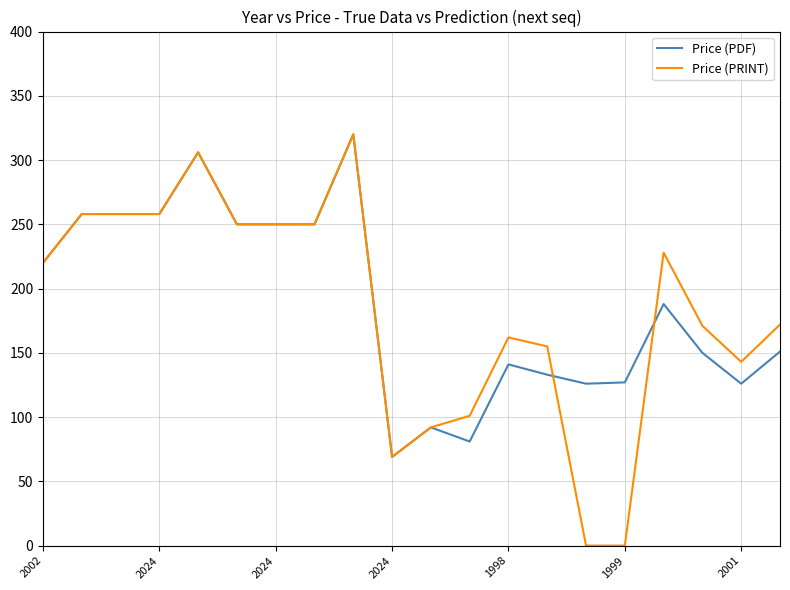

What is the lowest value of the Price (PDF) series?

69